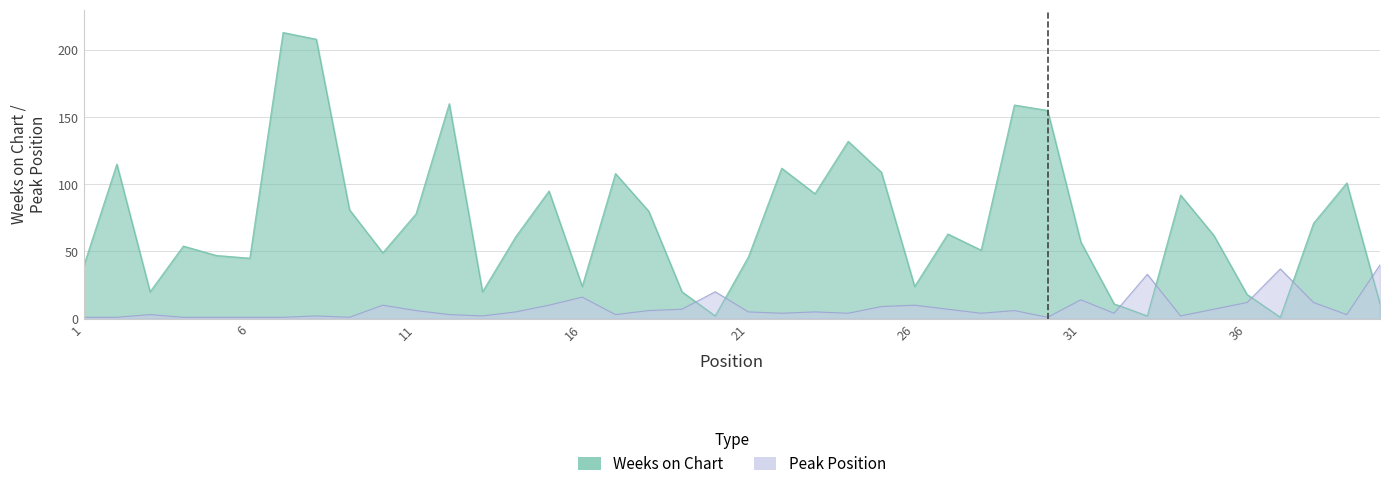

Reading left to right, what are all the values shown in this chart?

Weeks on Chart: 1=39	2=115	3=20	4=54	5=47	6=45	7=213	8=208	9=81	10=49	11=78	12=160	13=20	14=61	15=95	16=24	17=108	18=80	19=20	20=2	21=46	22=112	23=93	24=132	25=109	26=24	27=63	28=51	29=159	30=155	31=57	32=11	33=2	34=92	35=62	36=18	37=1	38=71	39=101	40=11
Peak Position: 1=1	2=1	3=3	4=1	5=1	6=1	7=1	8=2	9=1	10=10	11=6	12=3	13=2	14=5	15=10	16=16	17=3	18=6	19=7	20=20	21=5	22=4	23=5	24=4	25=9	26=10	27=7	28=4	29=6	30=1	31=14	32=4	33=33	34=2	35=7	36=12	37=37	38=12	39=3	40=40